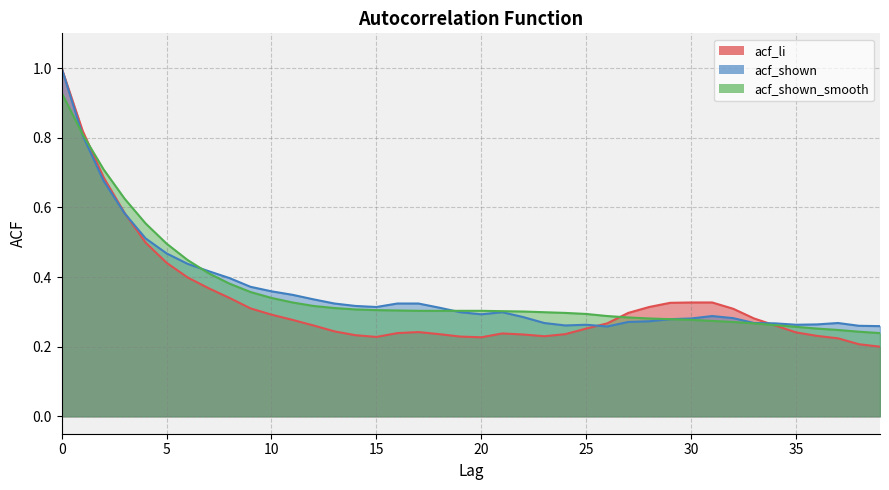

What is the average value of the acf_shown series?

0.4